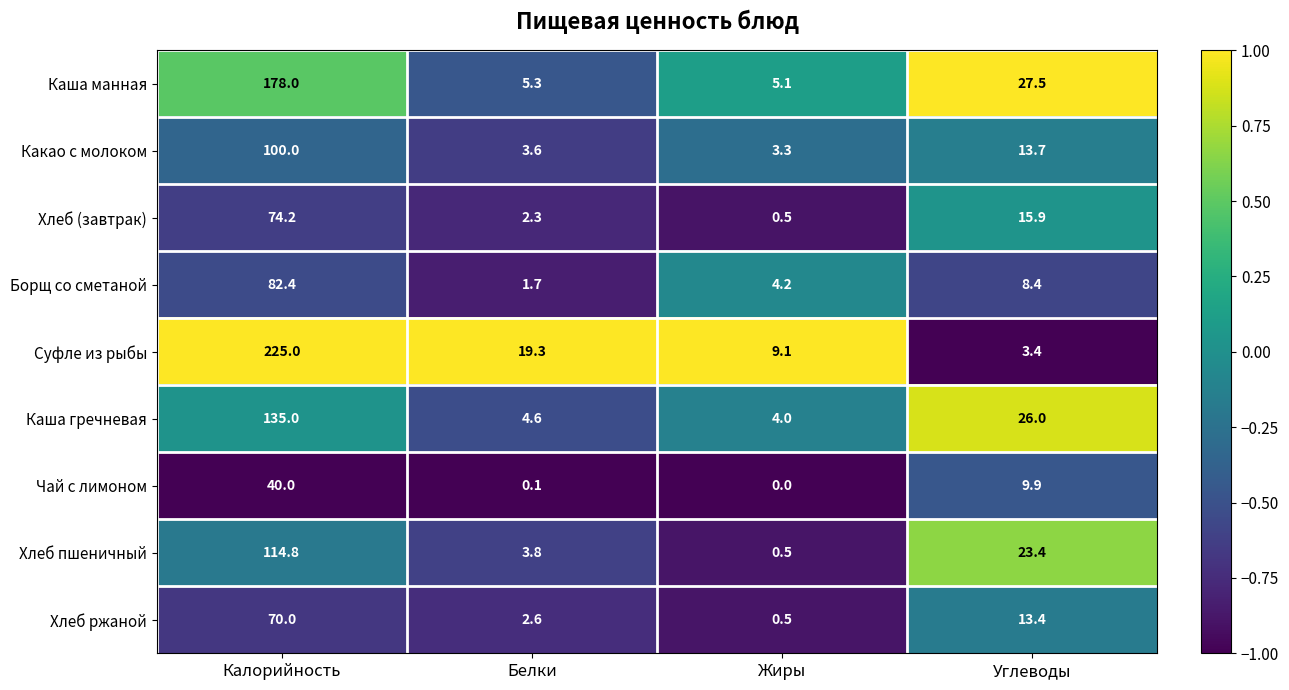

Which series has the largest range (max minus min)?

Суфле из рыбы